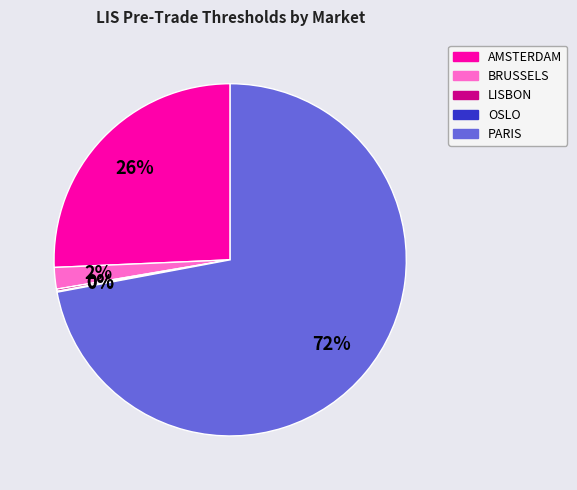

To the nearest percent, what is the average slice percentage?

20%